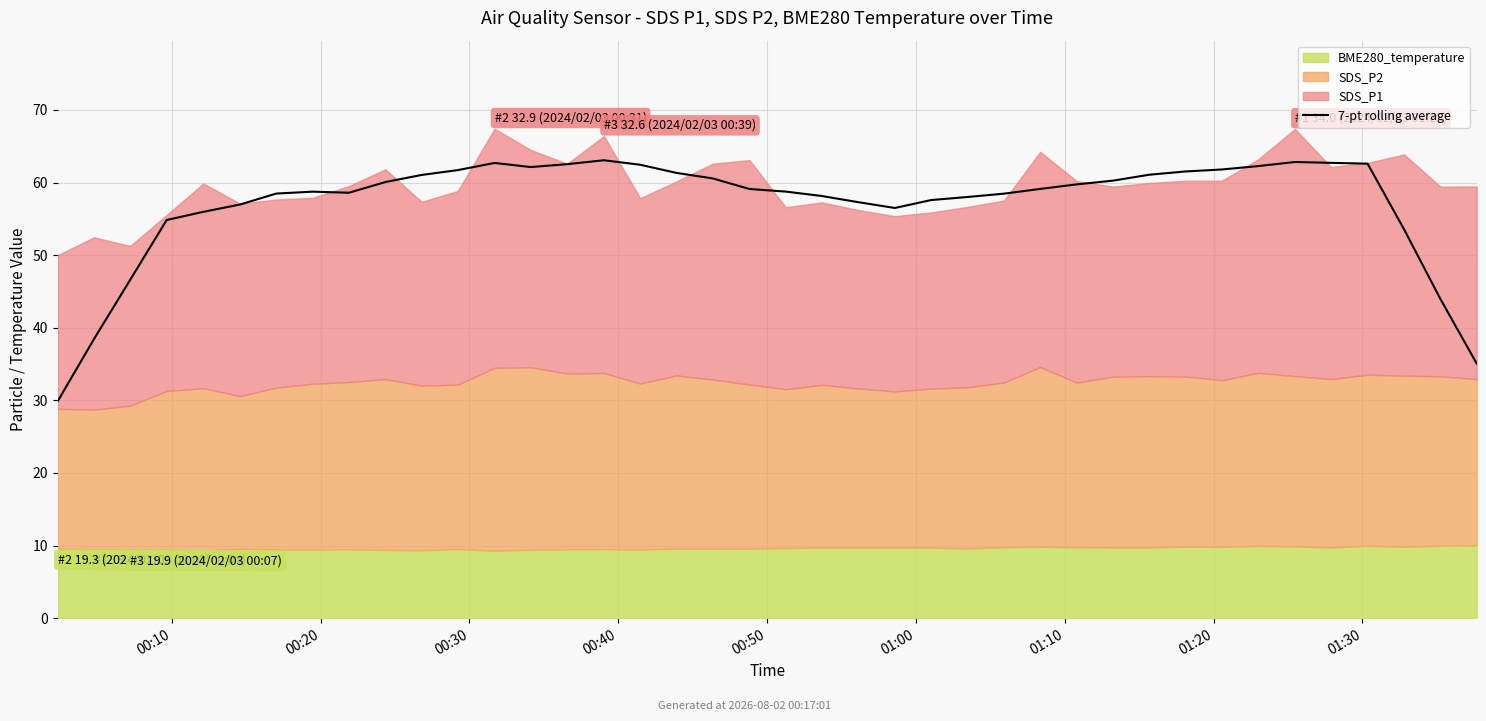

List the labels in order of value, largest first.

15, 34, 35, 12, 36, 14, 16, 33, 13, 32, 11, 31, 17, 30, 10, 18, 29, 9, 28, 27, 19, 20, 01:20, 01:30, 01:10, 26, 21, 25, 24, 22, 01:00, 23, 00:50, 00:40, 37, 00:30, 38, 00:20, 39, 00:10